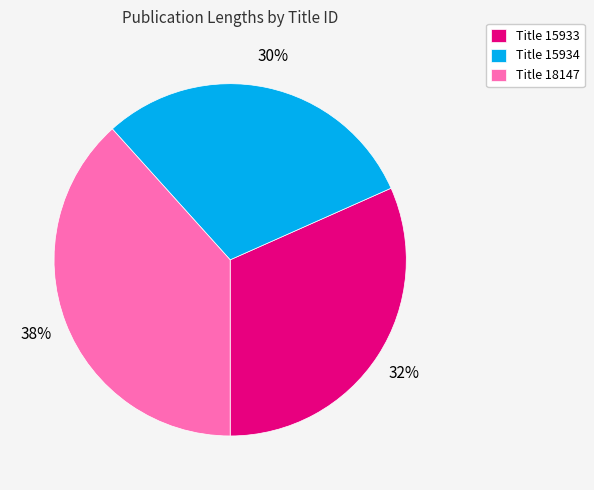

To the nearest percent, what percentage of the pie is Title 15934?

30%